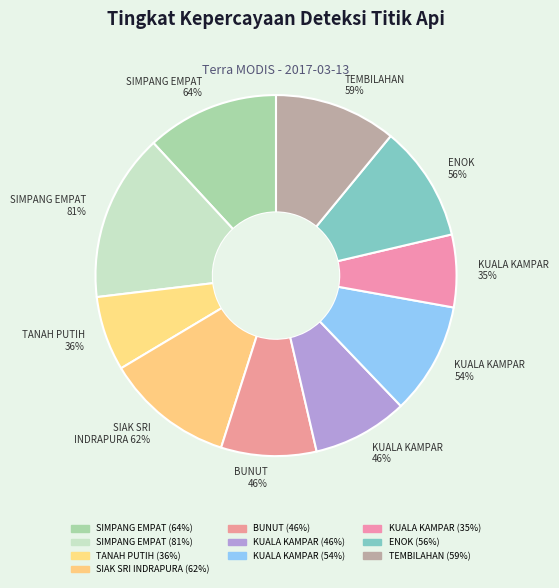

To the nearest percent, what percentage of the pie is SIAK SRI INDRAPURA?

12%